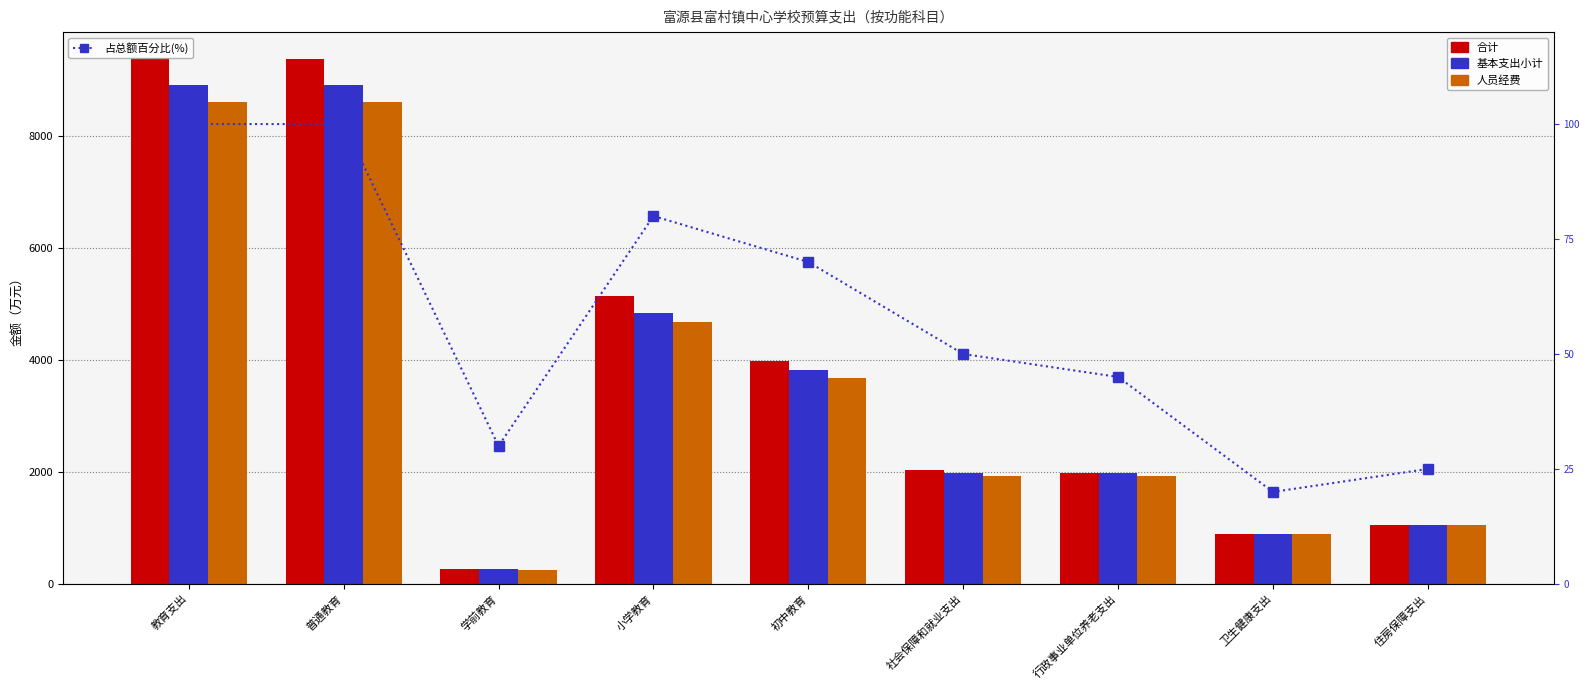

Rank the categories by 人员经费 value from lowest to highest.

学前教育, 卫生健康支出, 住房保障支出, 社会保障和就业支出, 行政事业单位养老支出, 初中教育, 小学教育, 教育支出, 普通教育